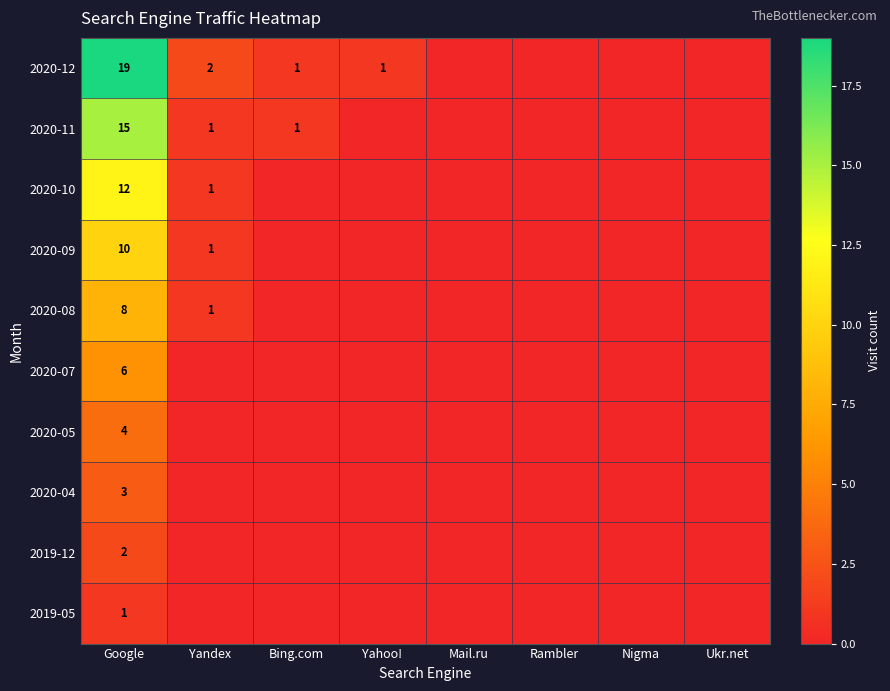

How many categories are shown in the chart?

8